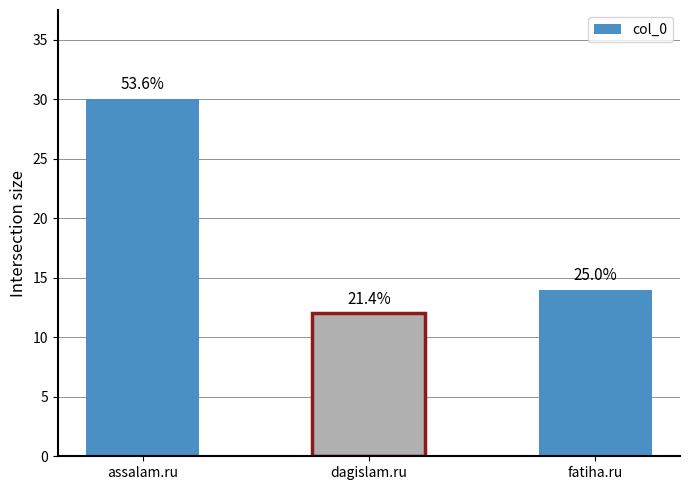

Does the chart contain any negative values?

No